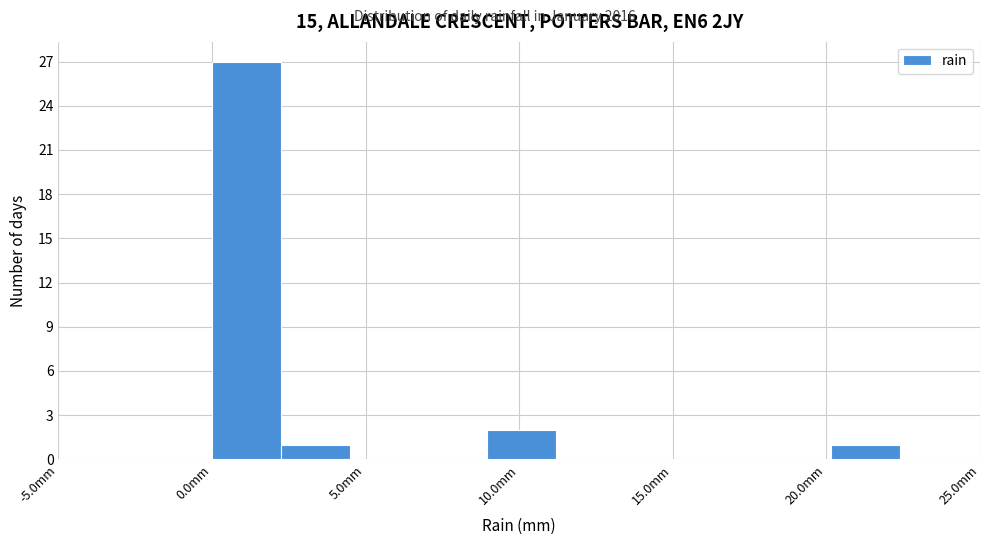

Reading left to right, transcribe this chart: for each bar, give the range it covers on the x-axis and its height. Neither the bar edges nor the heights are printed on the chart, so give them approximately, as read against the axes.

0.0 to 2.0: 27
2.0 to 4.5: 1
4.5 to 6.5: 0
6.5 to 9.0: 0
9.0 to 11.0: 2
11.0 to 13.5: 0
13.5 to 15.5: 0
15.5 to 18.0: 0
18.0 to 20.0: 0
20.0 to 22.5: 1